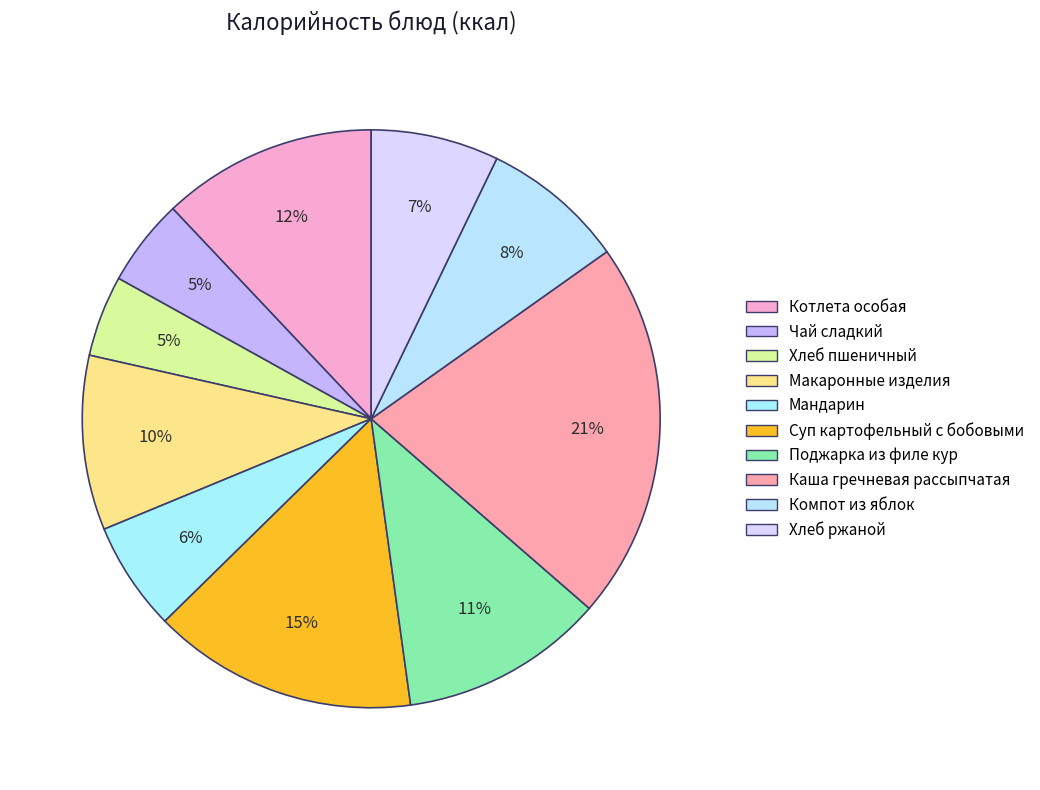

Is Мандарин the majority of the pie?

No